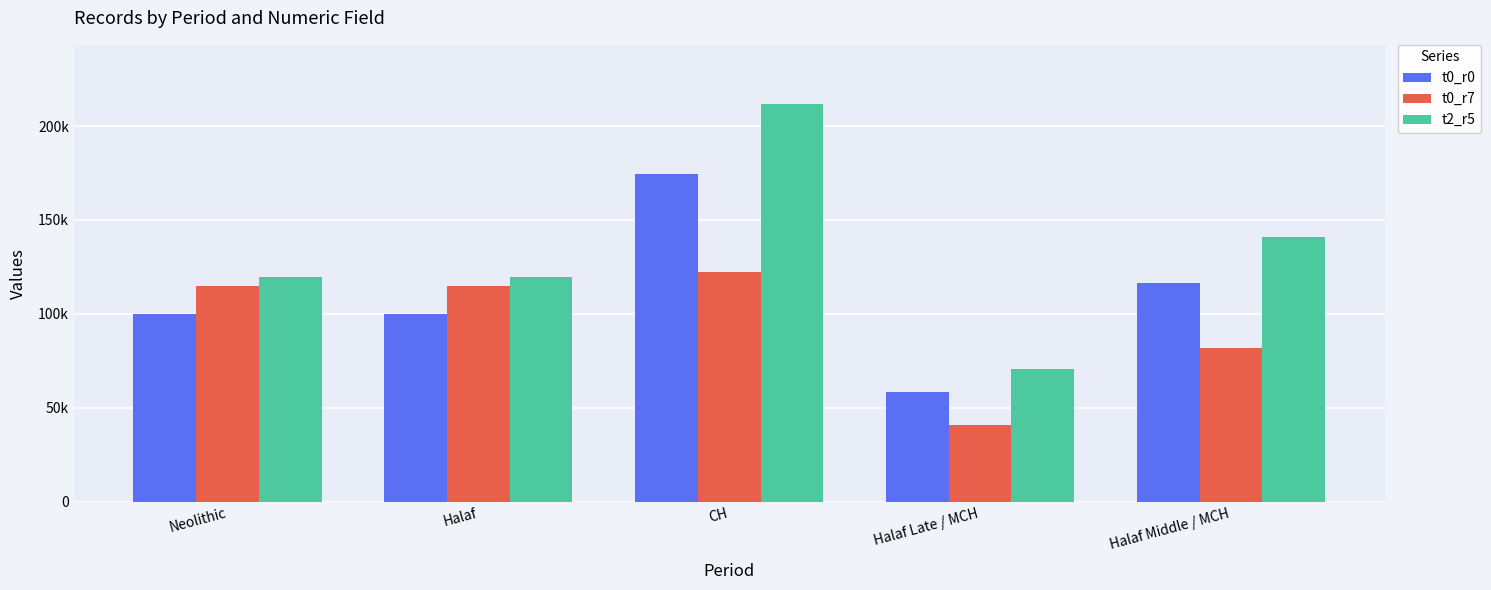

Which category has the highest value in the t0_r0 series?

CH